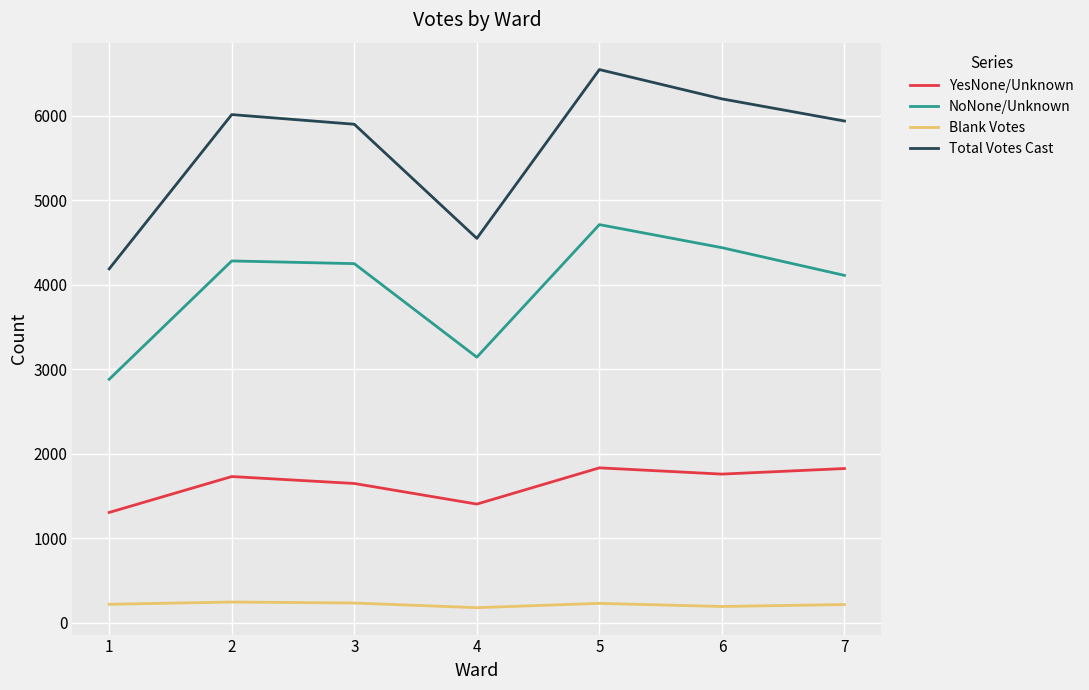

True or false: Total Votes Cast and NoNone/Unknown intersect in this chart.

False